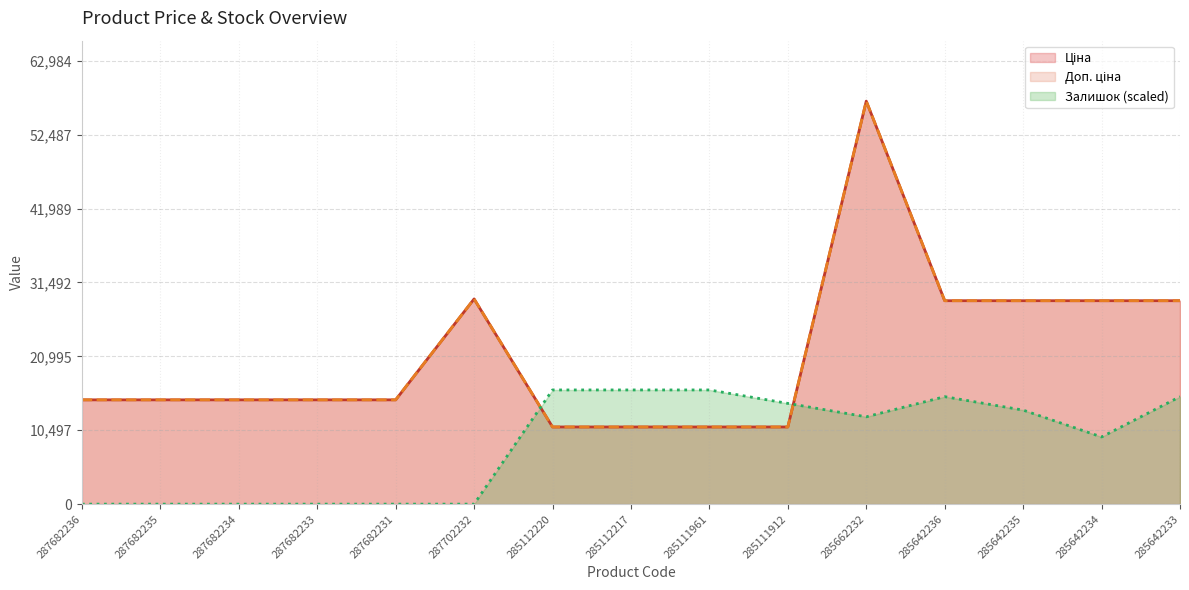

What is the average value of the Залишок series?

8588.7